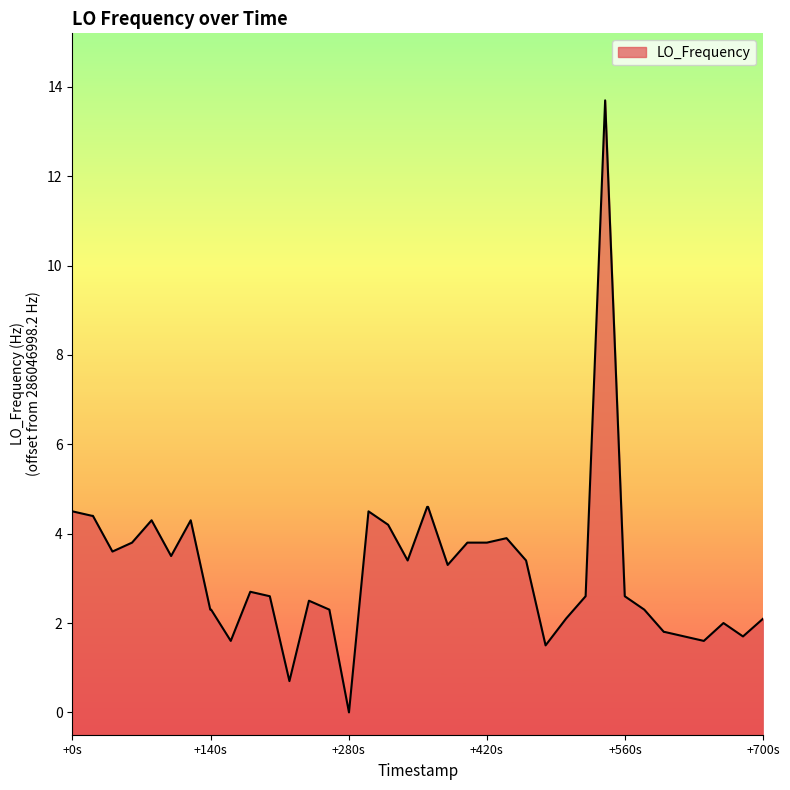

Does the chart display data point markers on the line(s)?

No